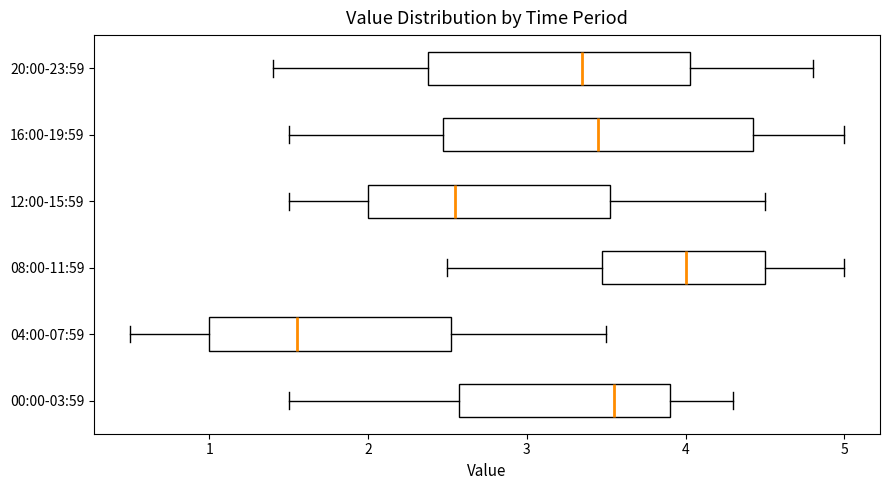

Where does the left whisker of the box for 08:00-11:59 end on the x-axis? The values are not printed on the chart, so give them approximately, as read against the axis.

2.5